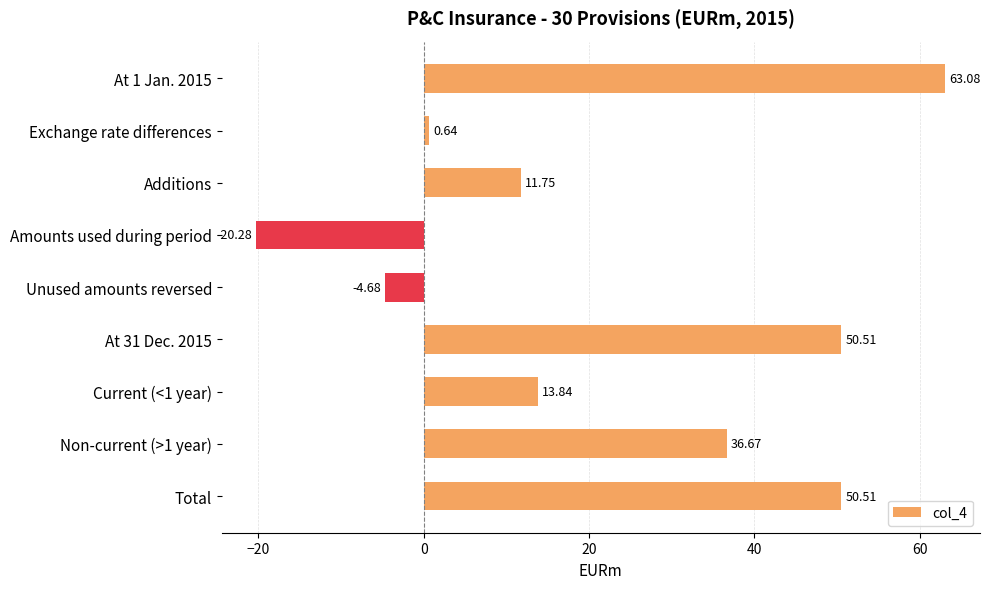

What is the label of the 8th bar from the bottom?

Exchange rate differences